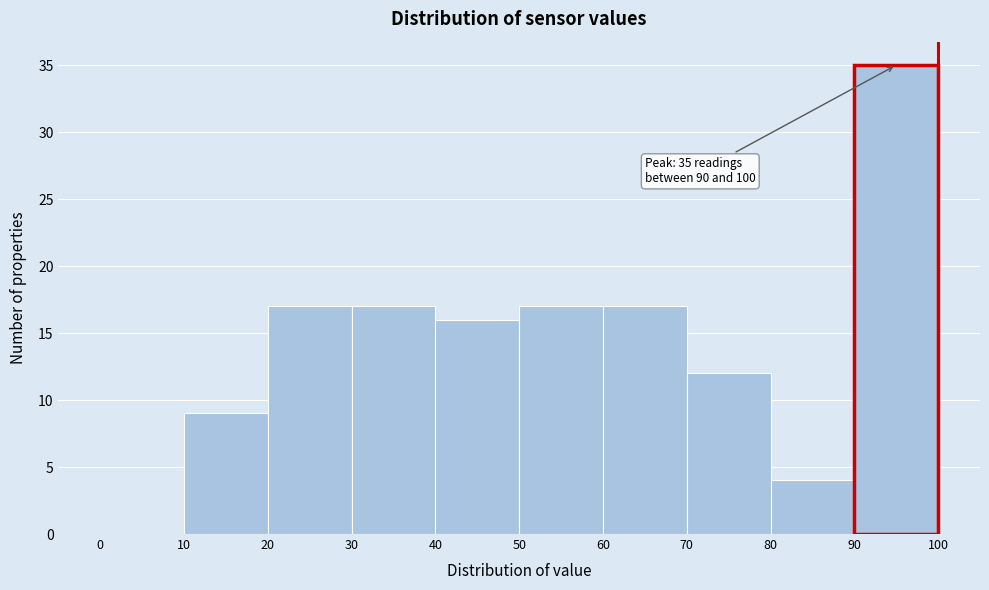

Which range on the x-axis has the tallest bar?

90 to 100